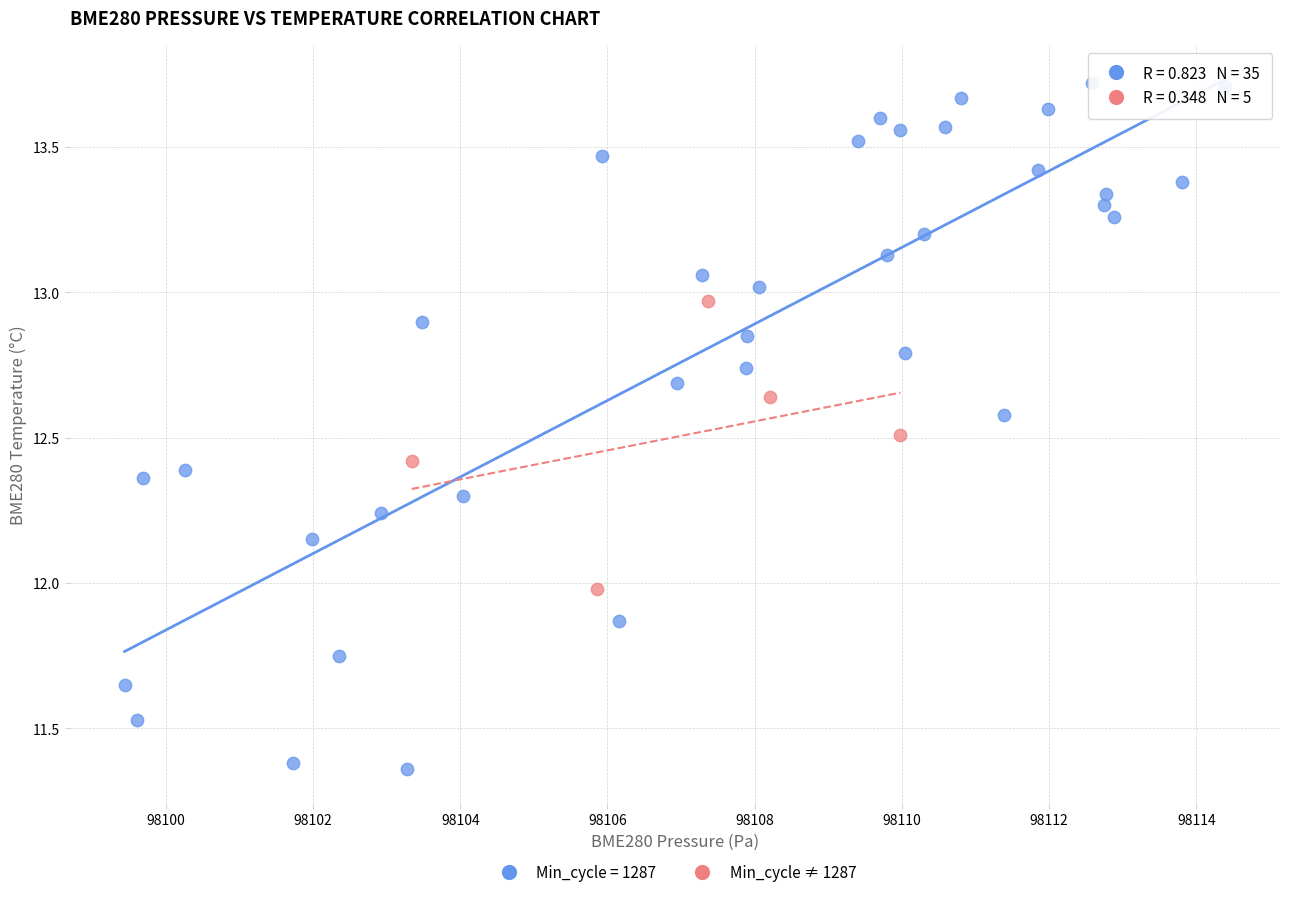

Which series has the largest Y range (max minus min)?

Min_cycle = 1287